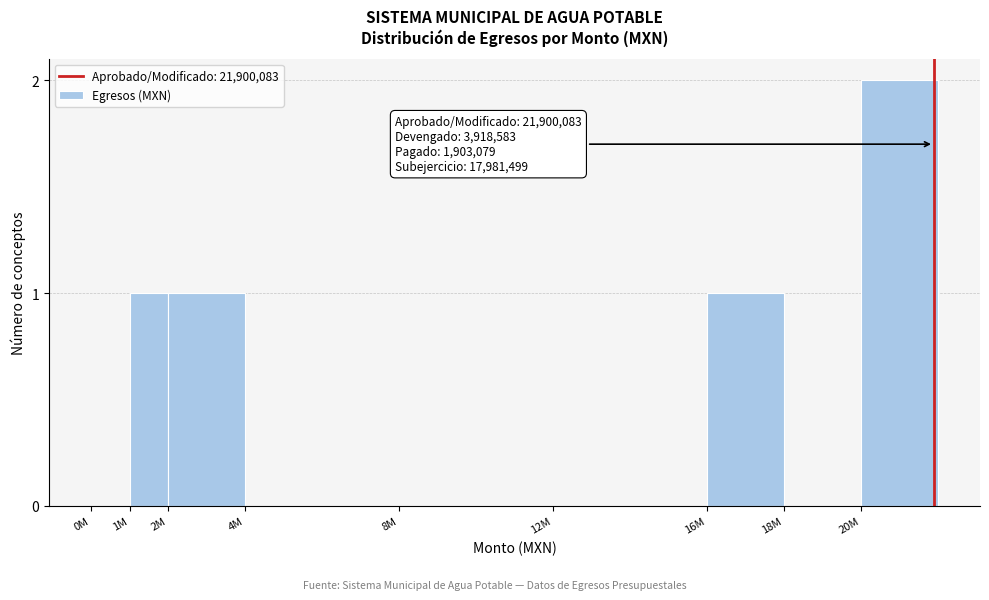

Reading left to right, transcribe all the data shown in this chart.

0M=0	1M=1	2M=1	4M=0	8M=0	12M=0	16M=1	18M=0	20M=2